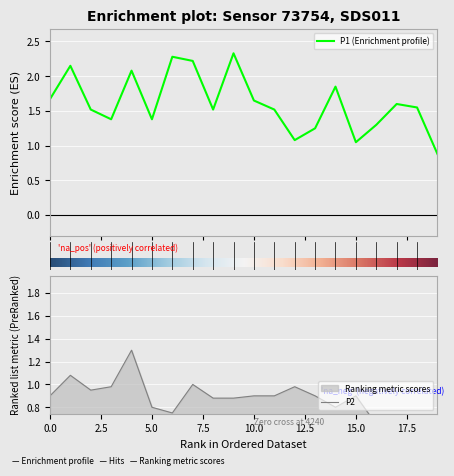

What is the sum of the P2 values at 06:30 and 04:30?

1.8